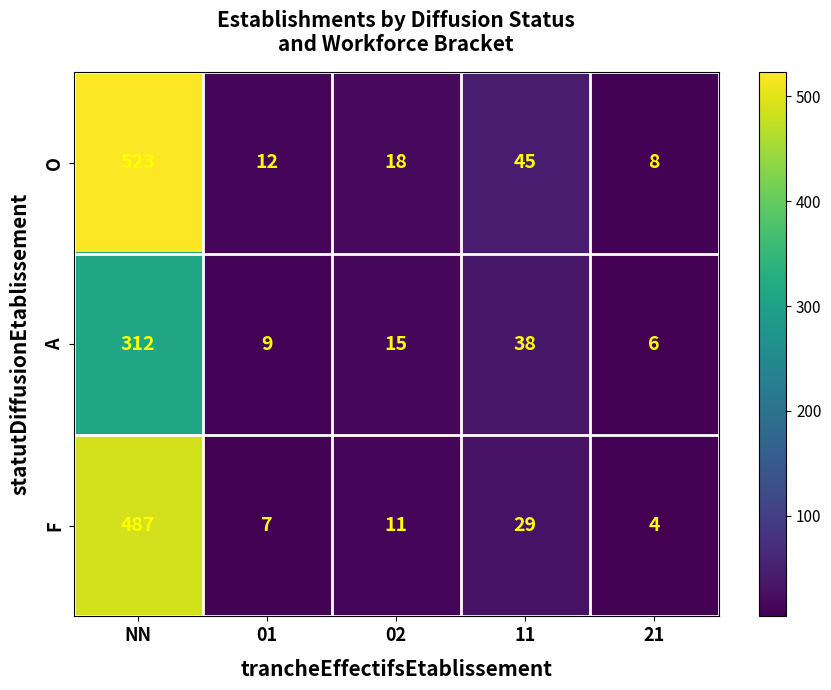

Rank the series at 11 from highest to lowest value.

O, A, F